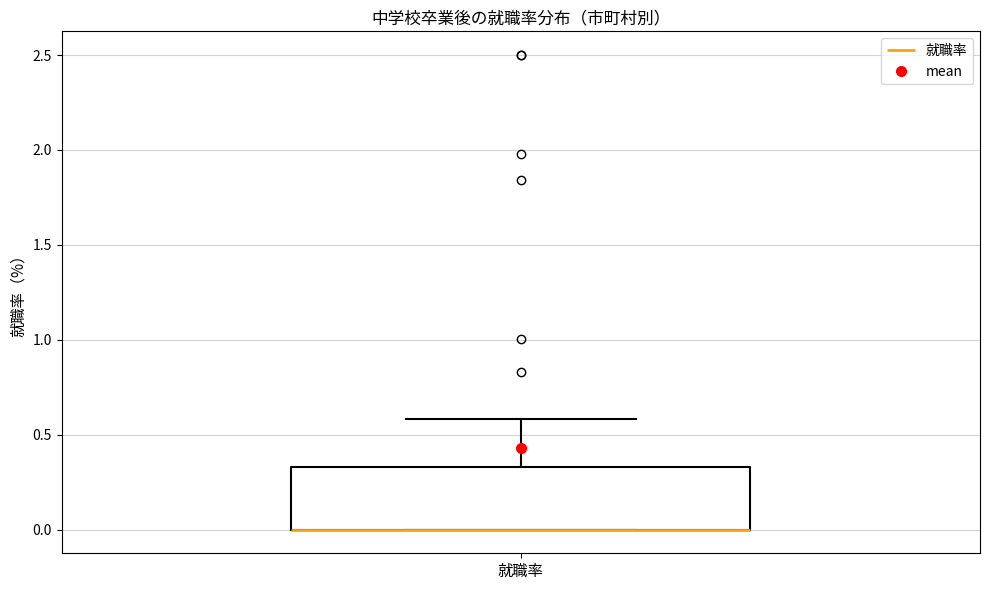

Transcribe this box plot: give where the median line is, the range the box spans, and where the two whiskers end, as read against the y-axis. The values are not printed on the chart, so give them approximately, as read against the axis.

median 0.00 (drawn on the box's lower edge), box 0.00 to 0.35, whiskers 0.00 to 0.60